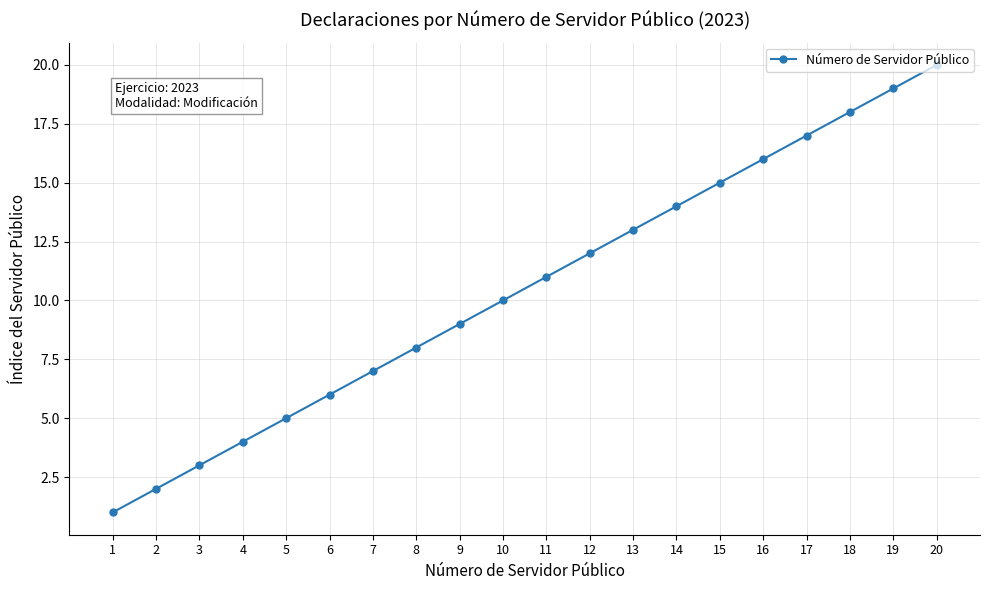

Reading right to left, transcribe all the data shown in this chart.

20=20	19=19	18=18	17=17	16=16	15=15	14=14	13=13	12=12	11=11	10=10	9=9	8=8	7=7	6=6	5=5	4=4	3=3	2=2	1=1